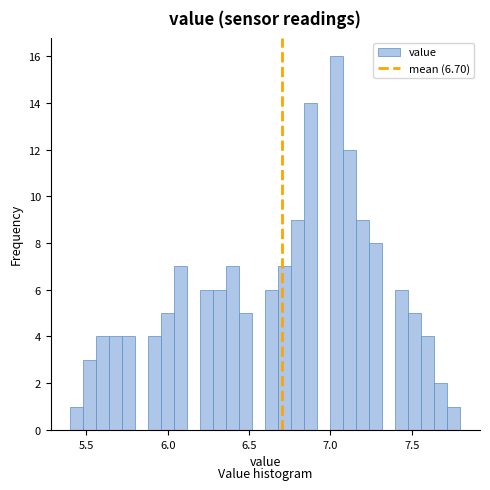

Around what value on the x-axis is the tallest bar? Give the approximate position of its centre, as read against the axis.

7.05